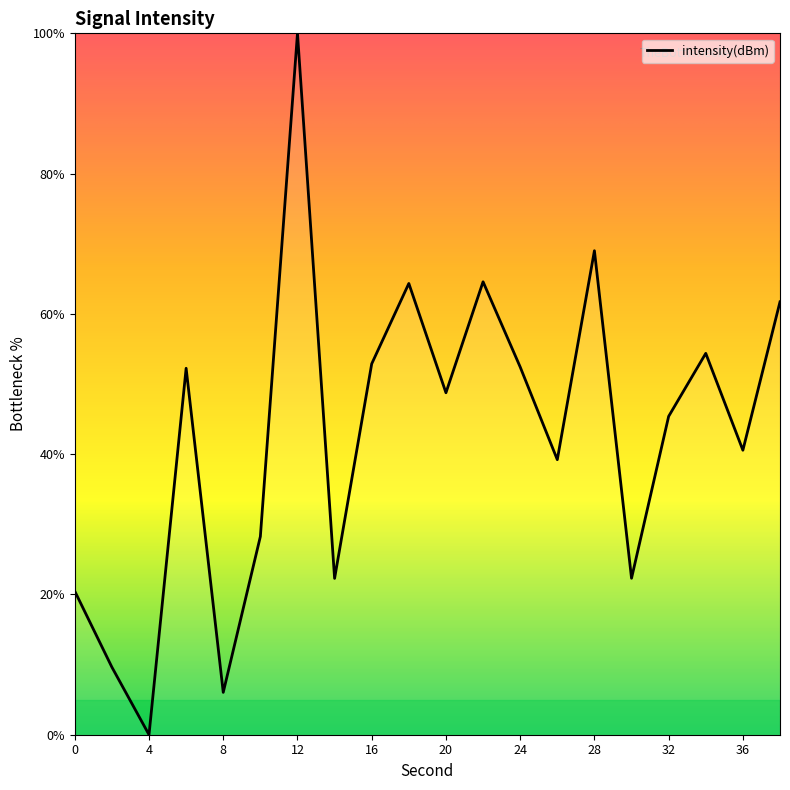

Does the chart have visible grid lines?

No